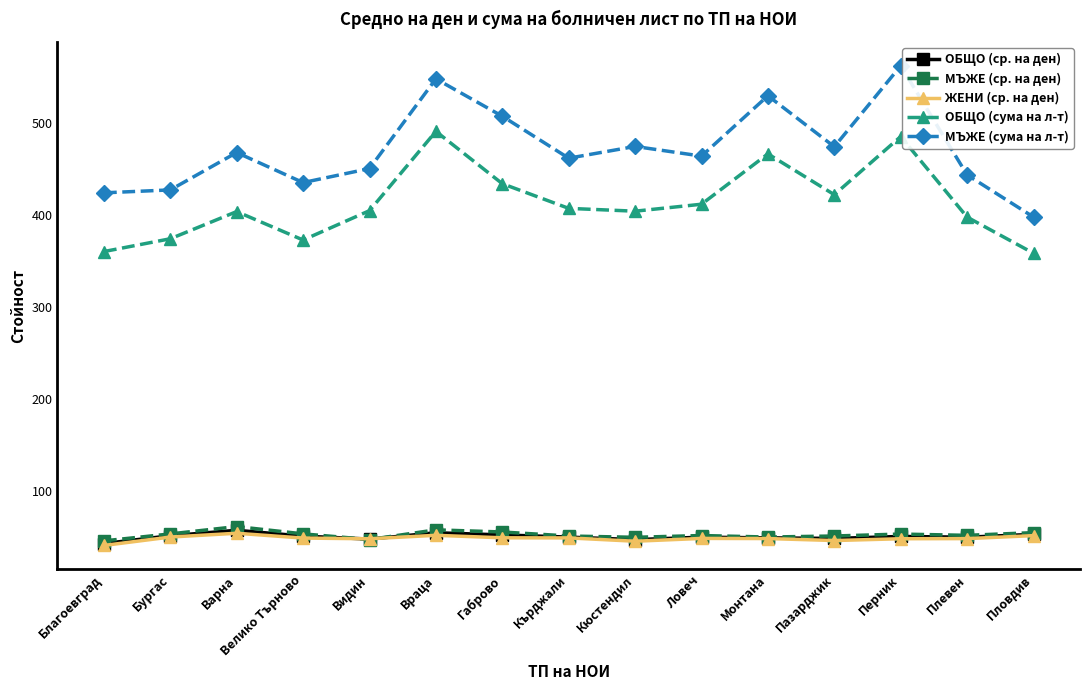

The value of ЖЕНИ (ср. на ден) at Враца is 51.3. True or false?

True